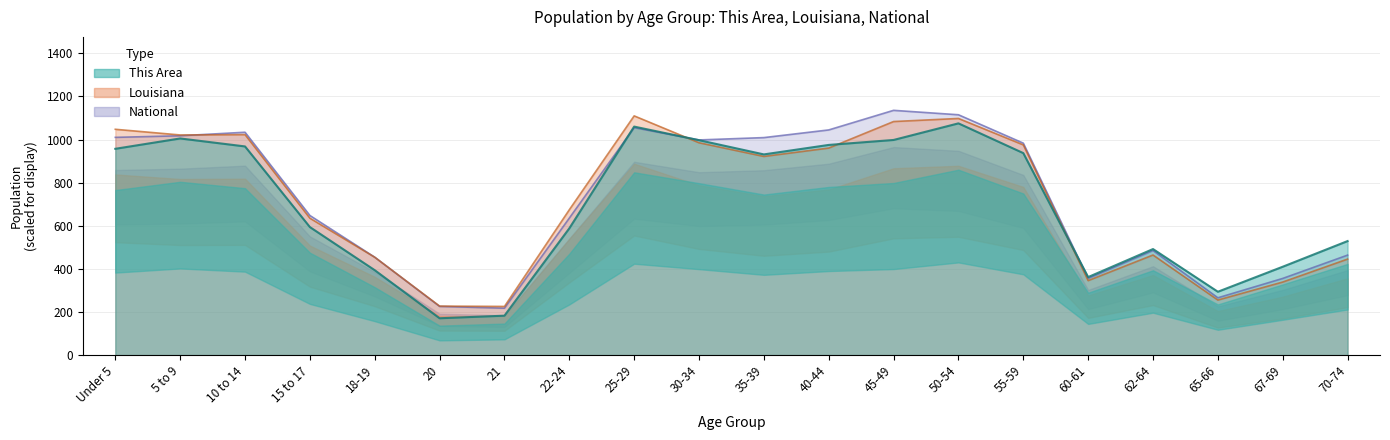

At which category does the chart reach its minimum across all series?

20